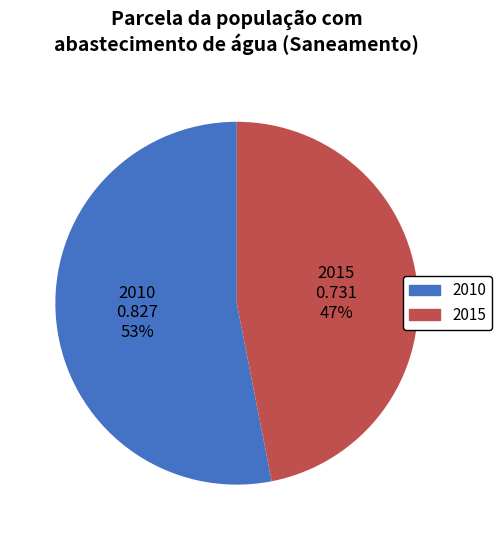

Which category has the smallest portion of the pie?

2015